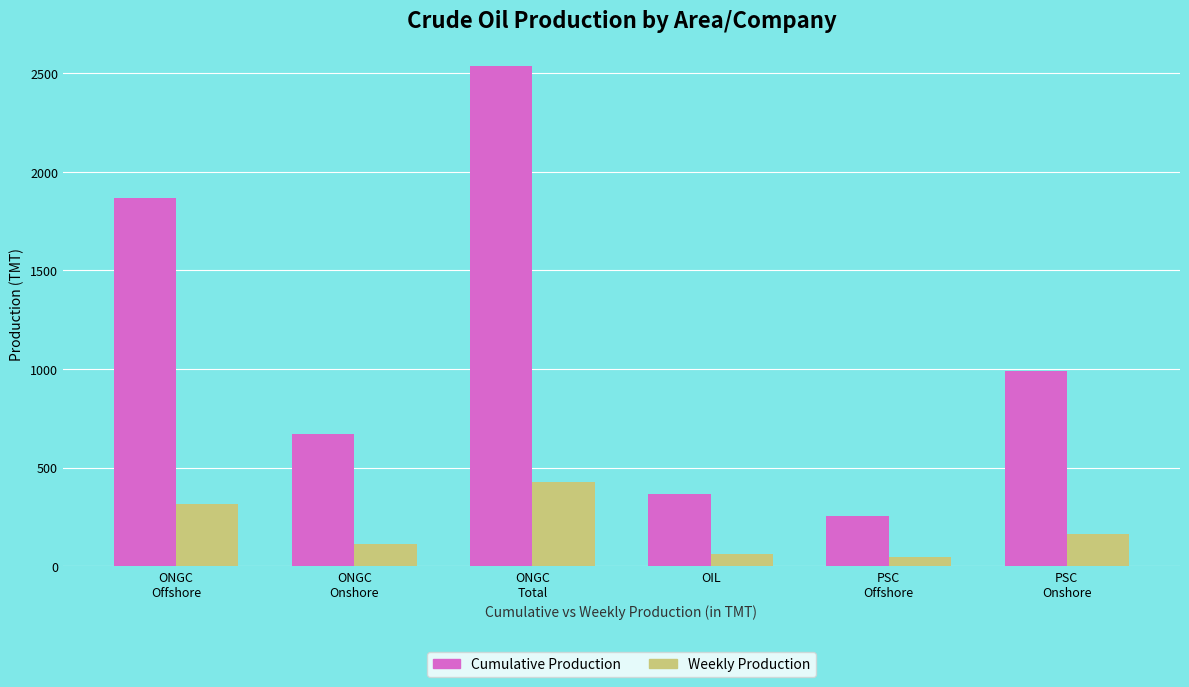

What is the value of the Weekly Production bar at the 2nd from the left?

112.3